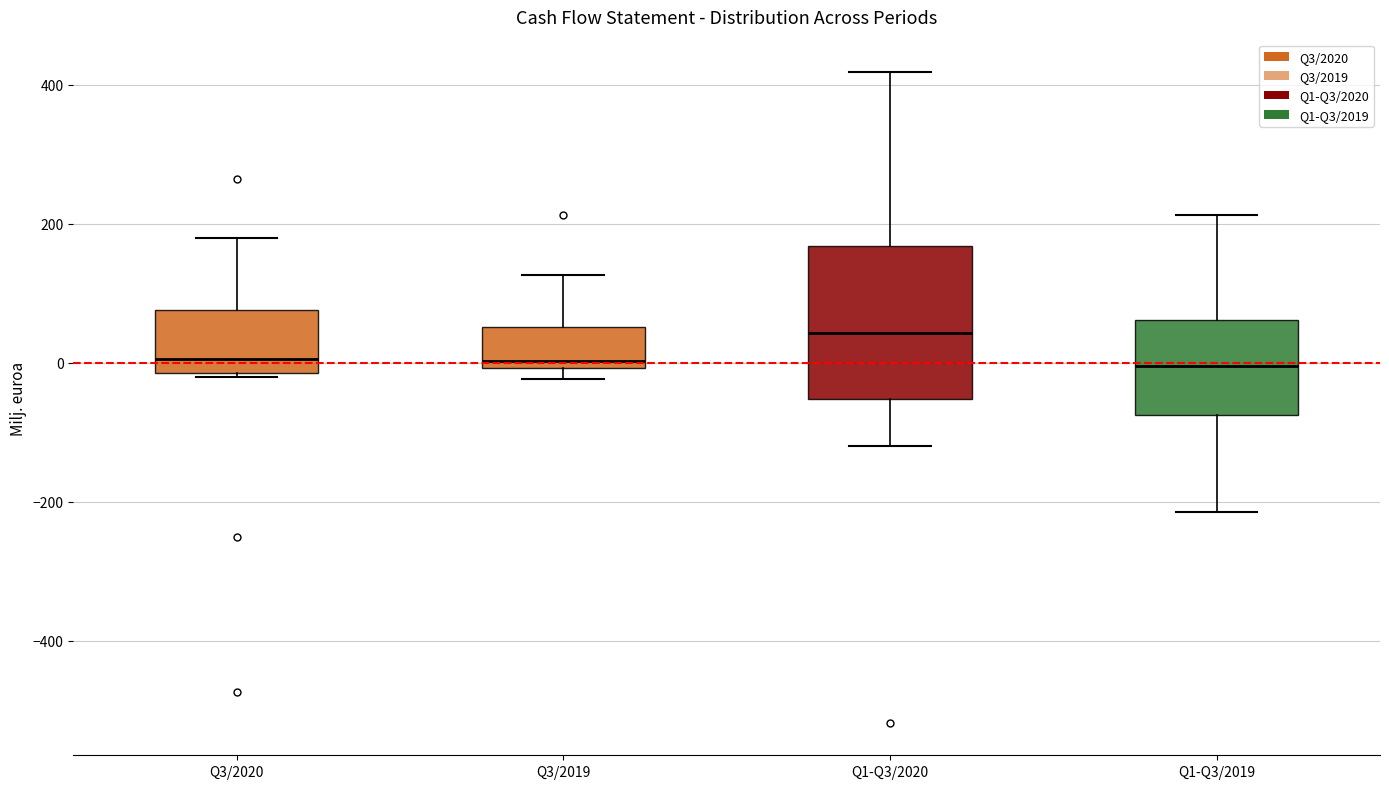

Reading left to right, transcribe this box plot: for each box, give where its median line is, the range the box spans, and where its two whiskers end, as read against the y-axis. The values are not printed on the chart, so give them approximately, as read against the axis.

Q3/2020: median 0, box -20 to 80, whiskers -20 to 180
Q3/2019: median 0 (just above the box's lower edge), box 0 to 60, whiskers -20 to 120
Q1-Q3/2020: median 40, box -60 to 160, whiskers -120 to 420
Q1-Q3/2019: median 0, box -80 to 60, whiskers -220 to 220